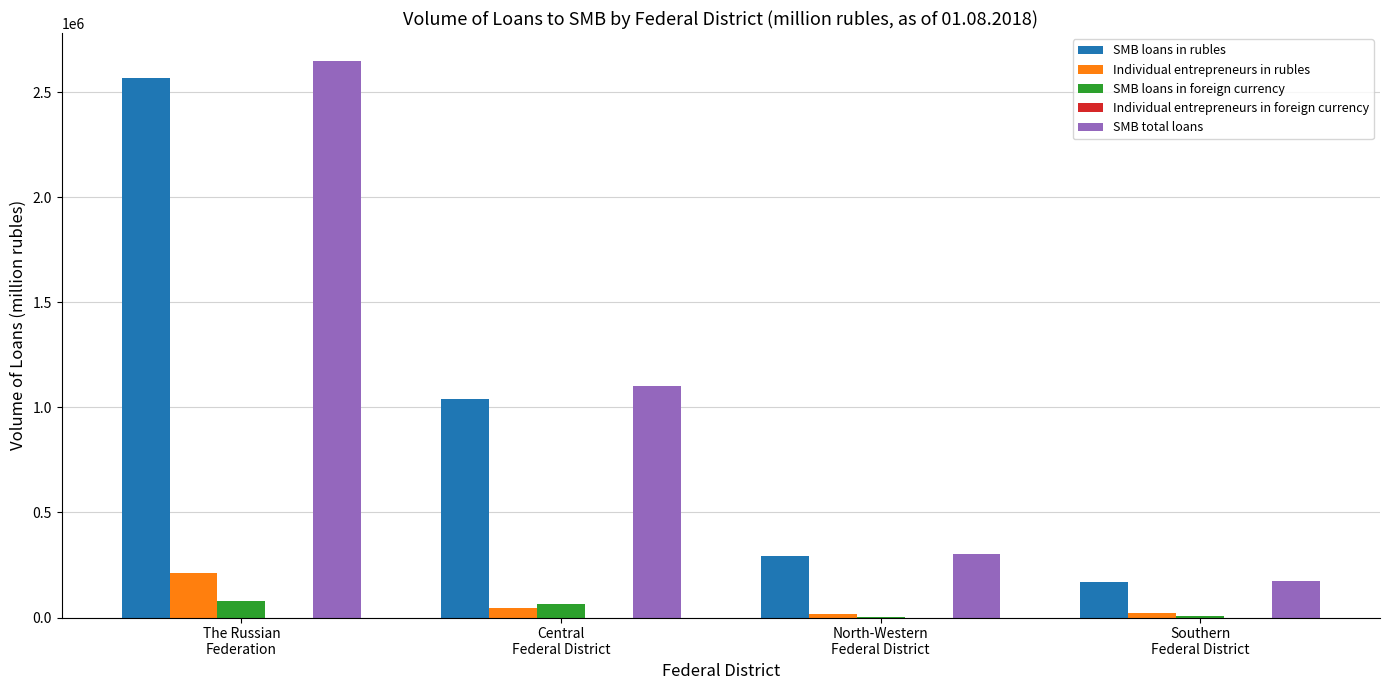

Which series changed the most between The Russian
Federation and Central
Federal District?

SMB total loans